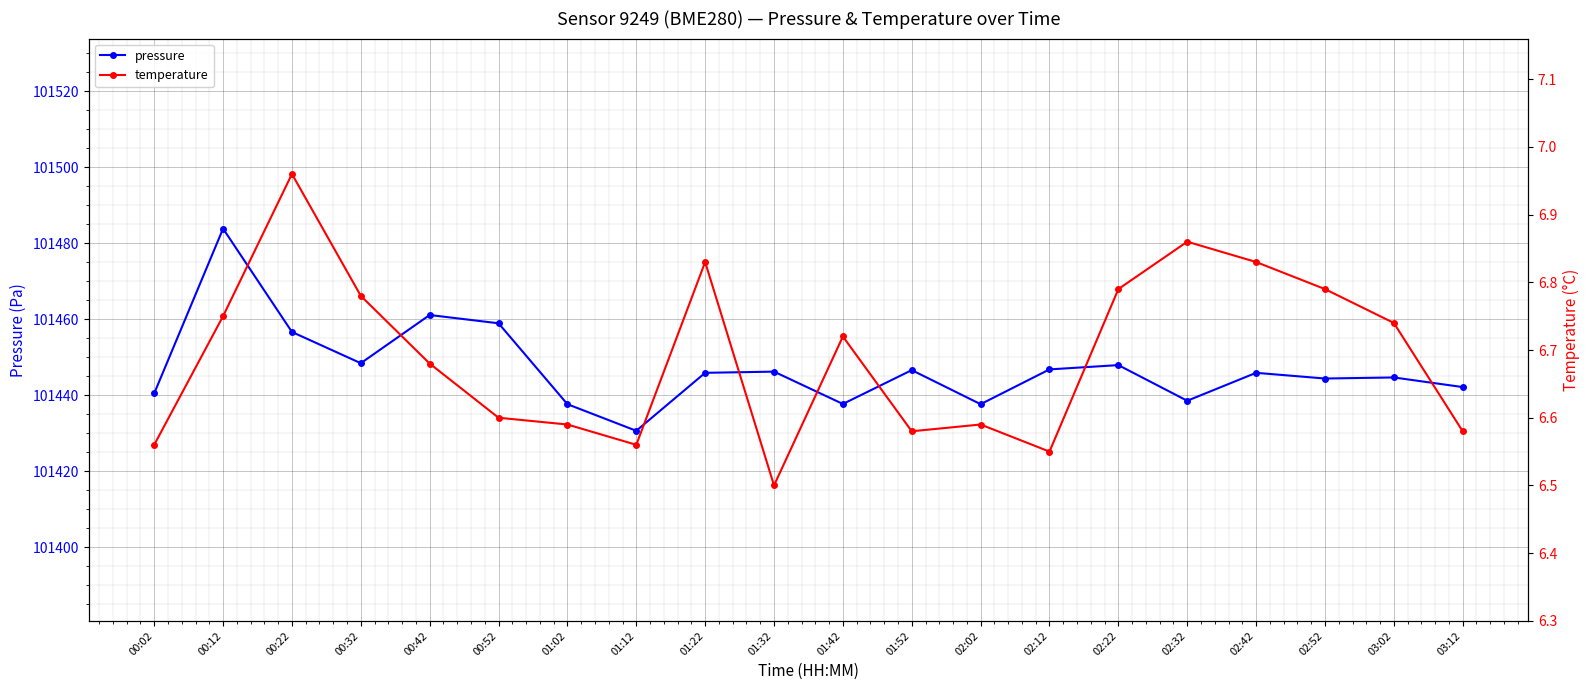

Where is temperature nearest to the value 6?

01:32